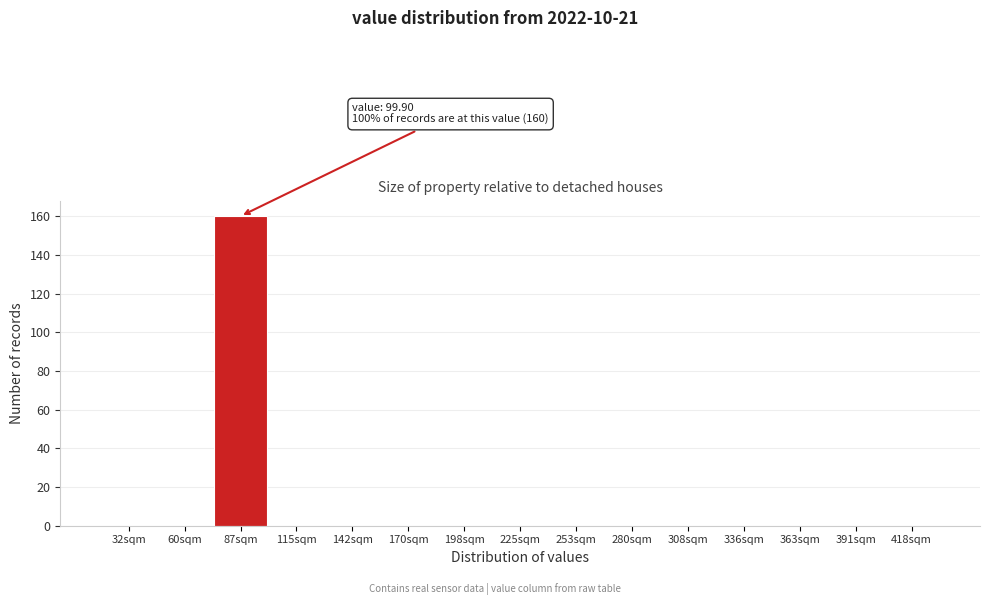

Reading left to right, list all the values displayed in this chart.

32sqm=0	60sqm=0	87sqm=160	115sqm=0	142sqm=0	170sqm=0	198sqm=0	225sqm=0	253sqm=0	280sqm=0	308sqm=0	336sqm=0	363sqm=0	391sqm=0	418sqm=0